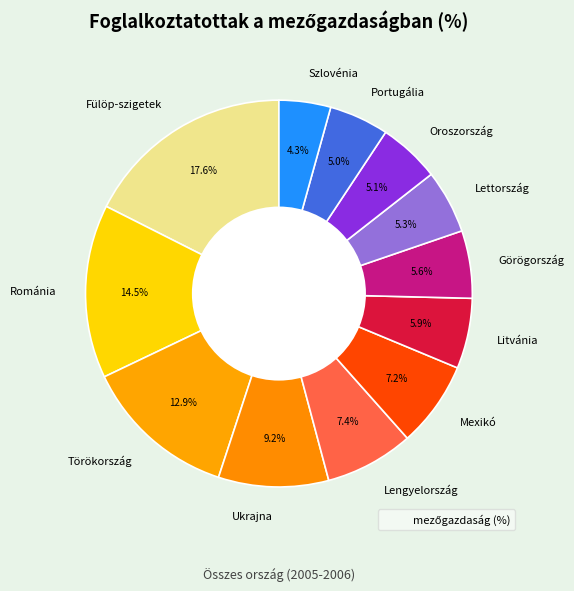

Which slice is the smallest?

Szlovénia